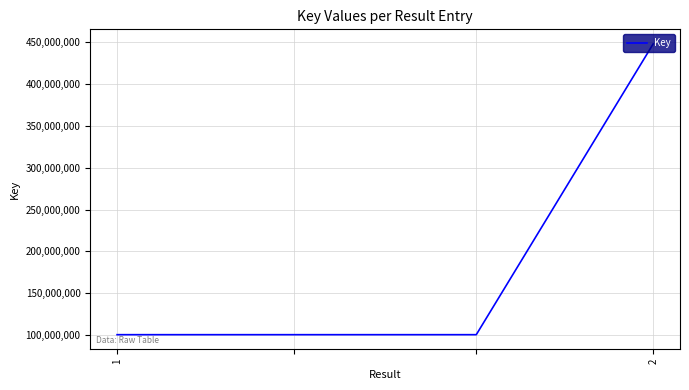

What is the greatest value displayed?

447776604